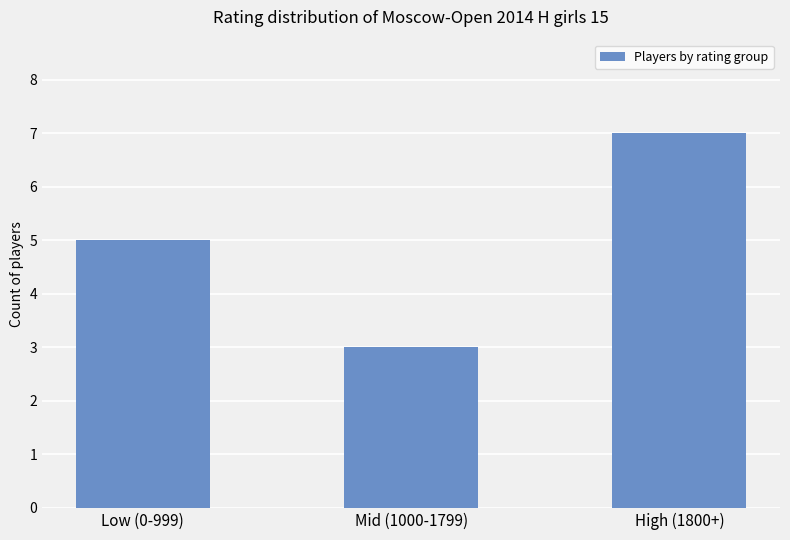

Which has a higher value, High (1800+) or Low (0-999)?

High (1800+)